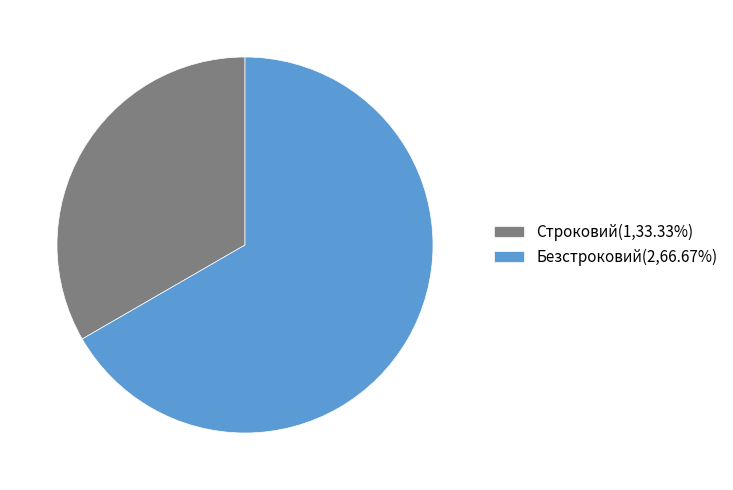

Count the number of slices in the pie.

2